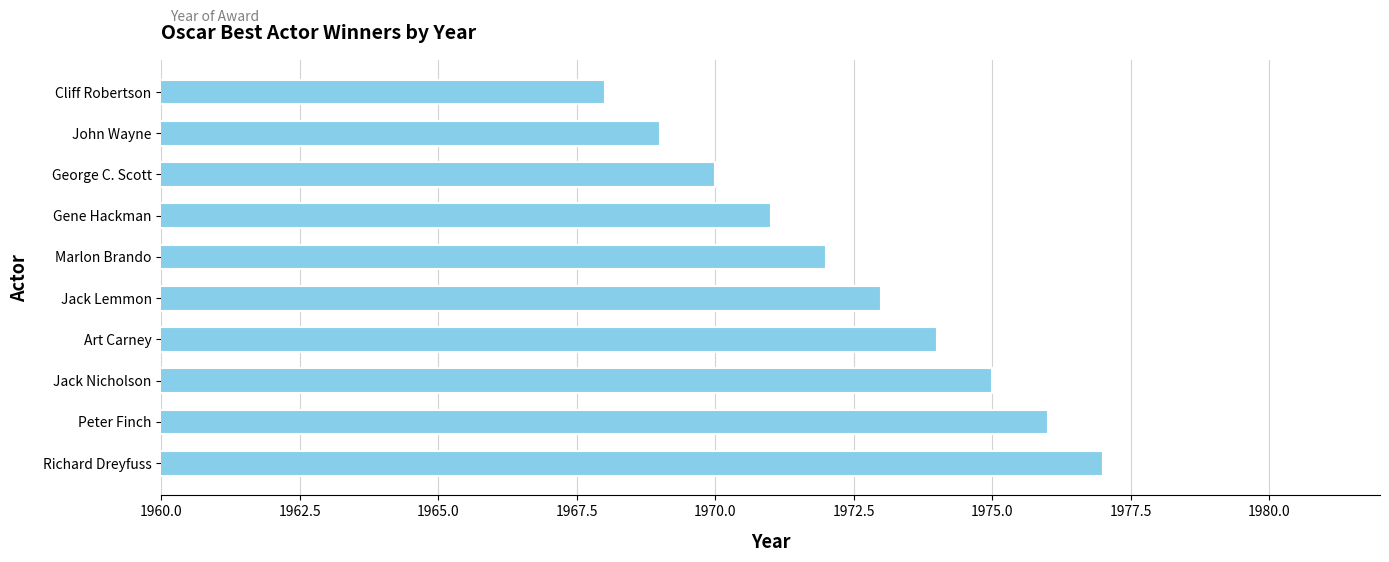

What position from the top is Gene Hackman?

4